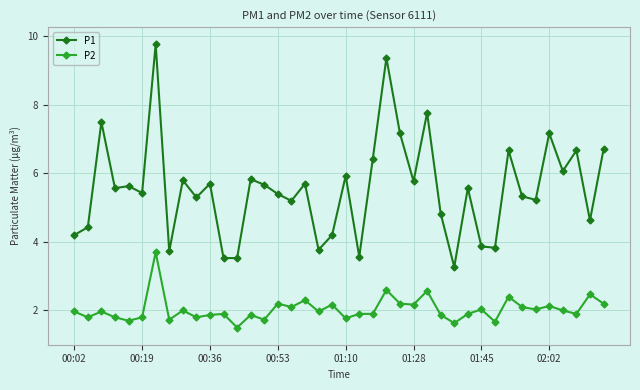

What are all the series names shown in the legend?

P1, P2